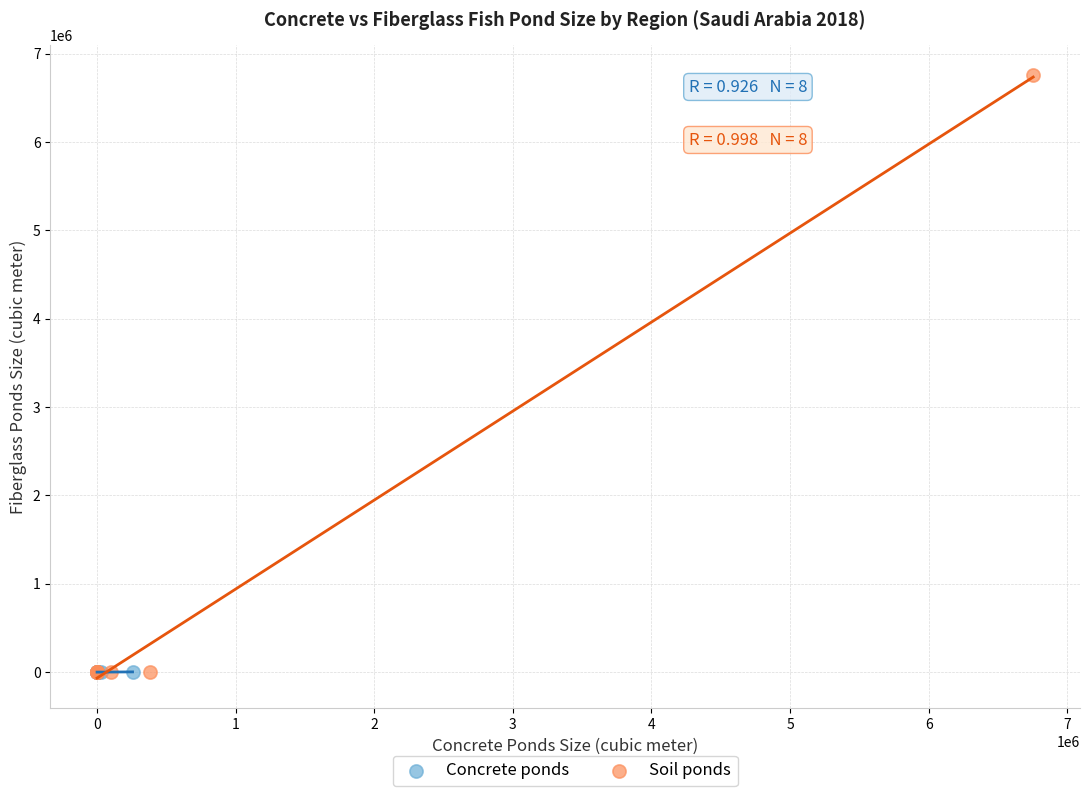

Which series has the largest Y range (max minus min)?

Soil ponds